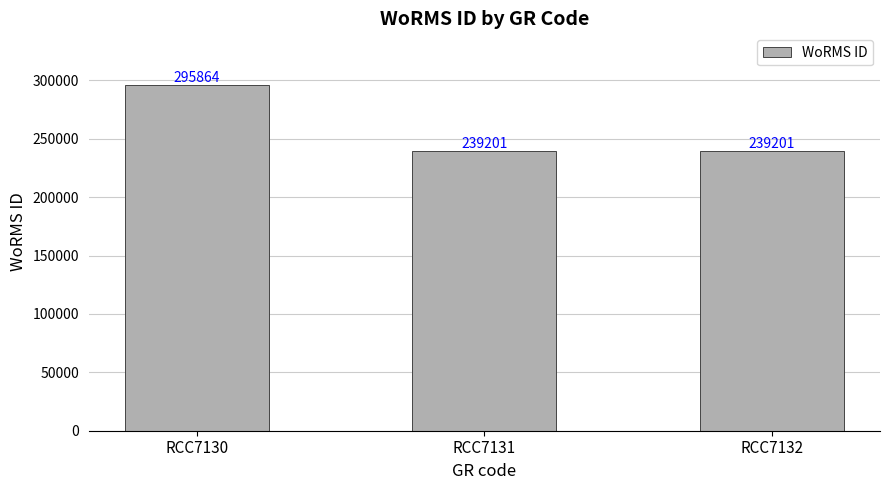

Reading right to left, list all the values displayed in this chart.

239201	239201	295864